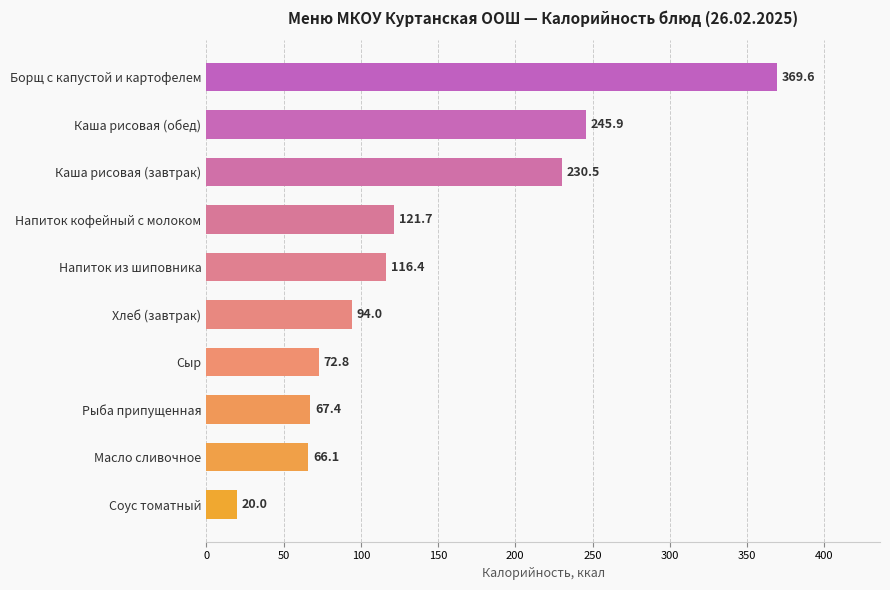

Count the number of data series in this chart.

1